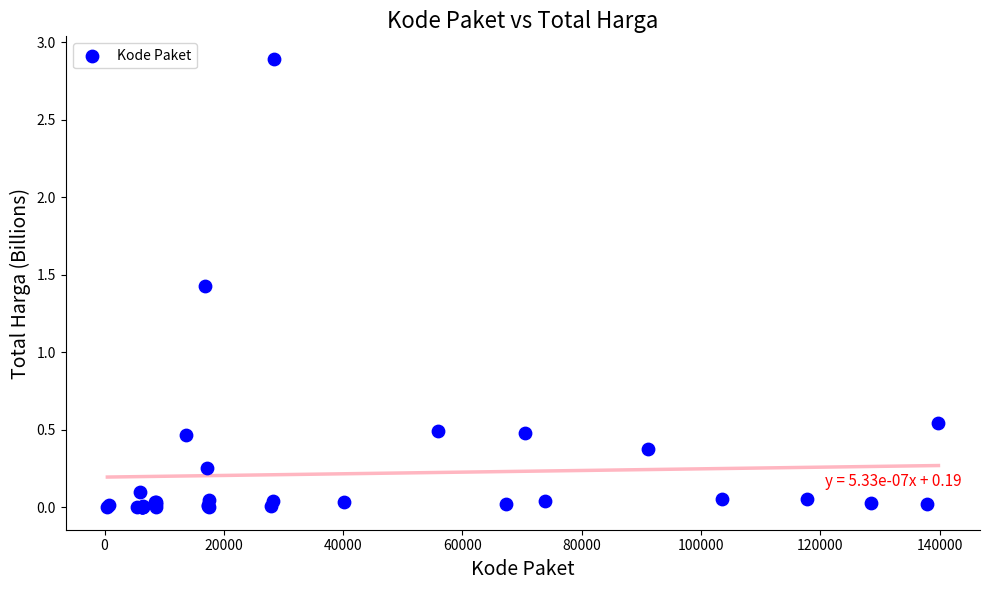

What Y value in the scatter plot is closest to 1?

1.4